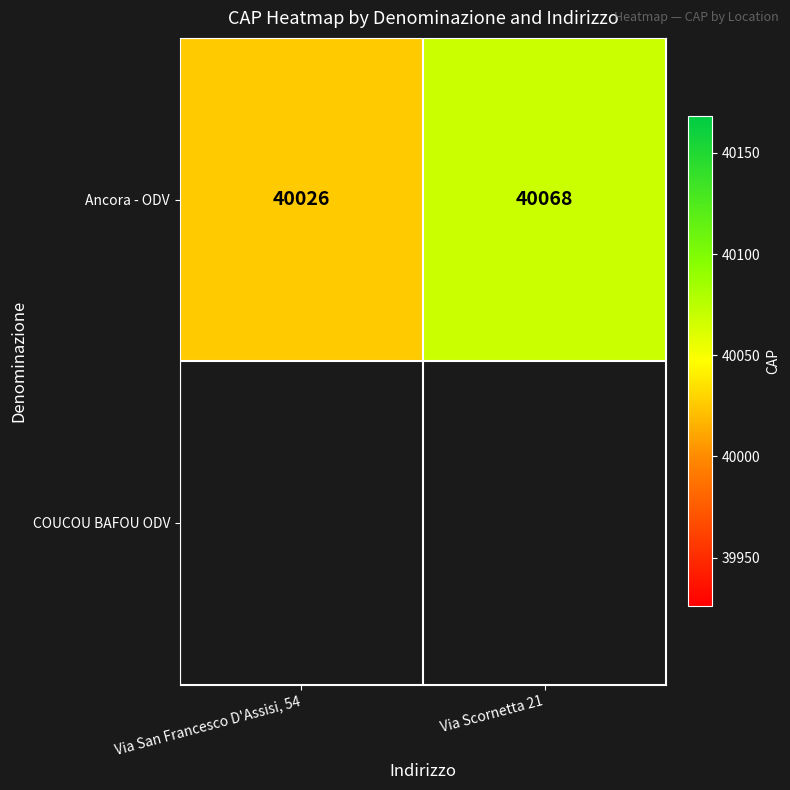

Which has a higher value, Via Scornetta 21 or Via San Francesco D'Assisi, 54?

Via Scornetta 21